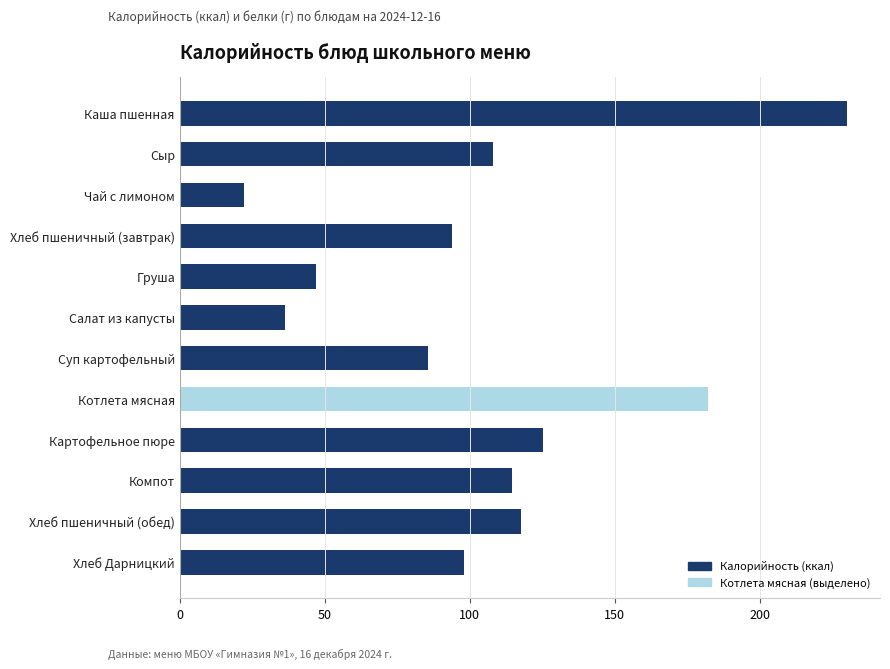

Does the chart contain stacked bars?

No